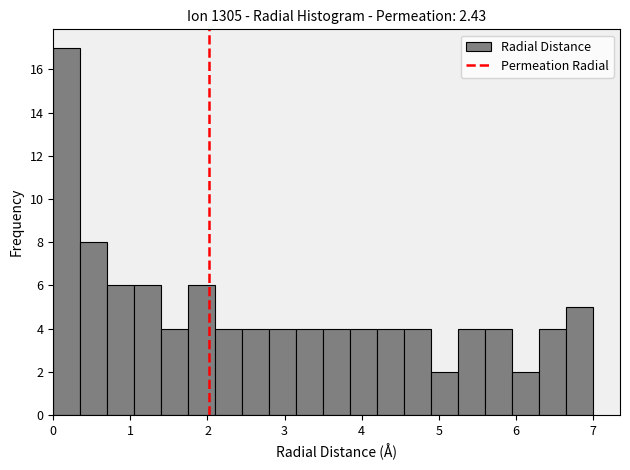

Around what value on the x-axis is the tallest bar? Give the approximate position of its centre, as read against the axis.

0.2